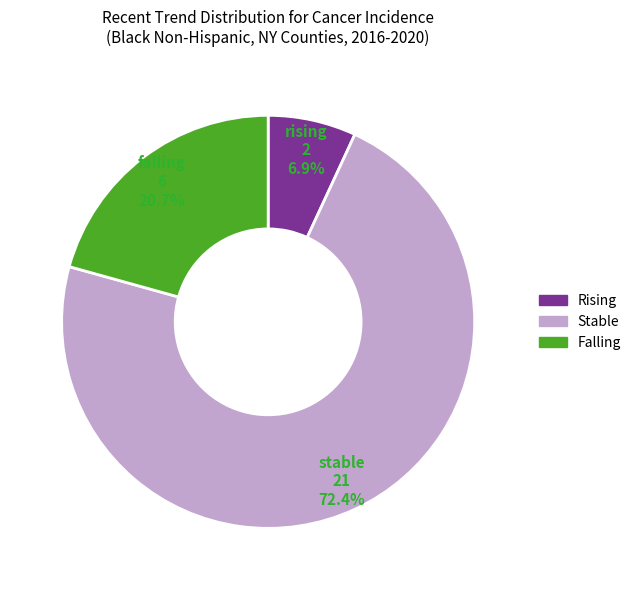

Is there a majority slice in this chart?

Yes